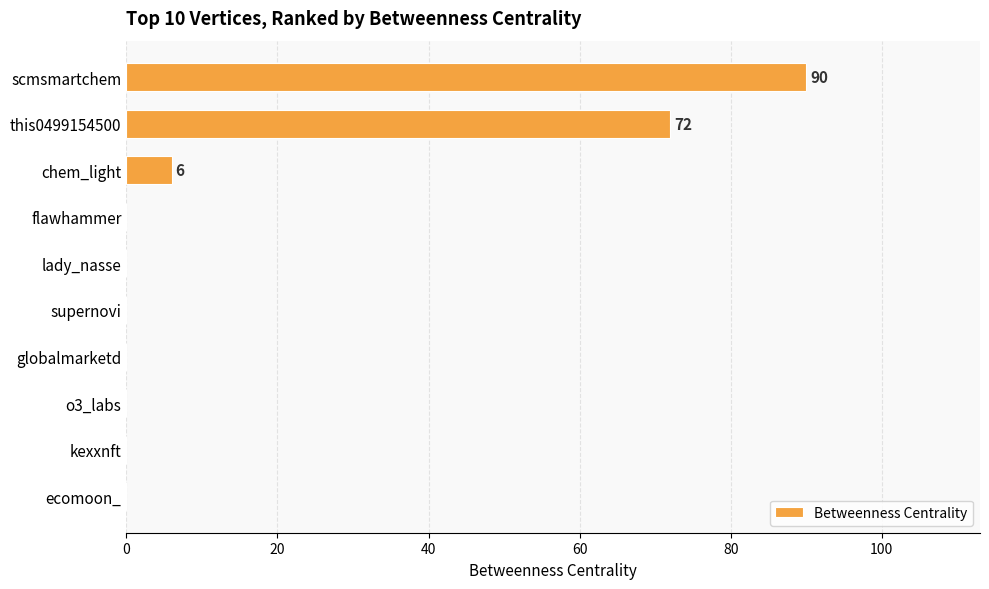

Reading top to bottom, transcribe all the data shown in this chart.

scmsmartchem=90	this0499154500=72	chem_light=6	flawhammer=0	lady_nasse=0	supernovi=0	globalmarketd=0	o3_labs=0	kexxnft=0	ecomoon_=0